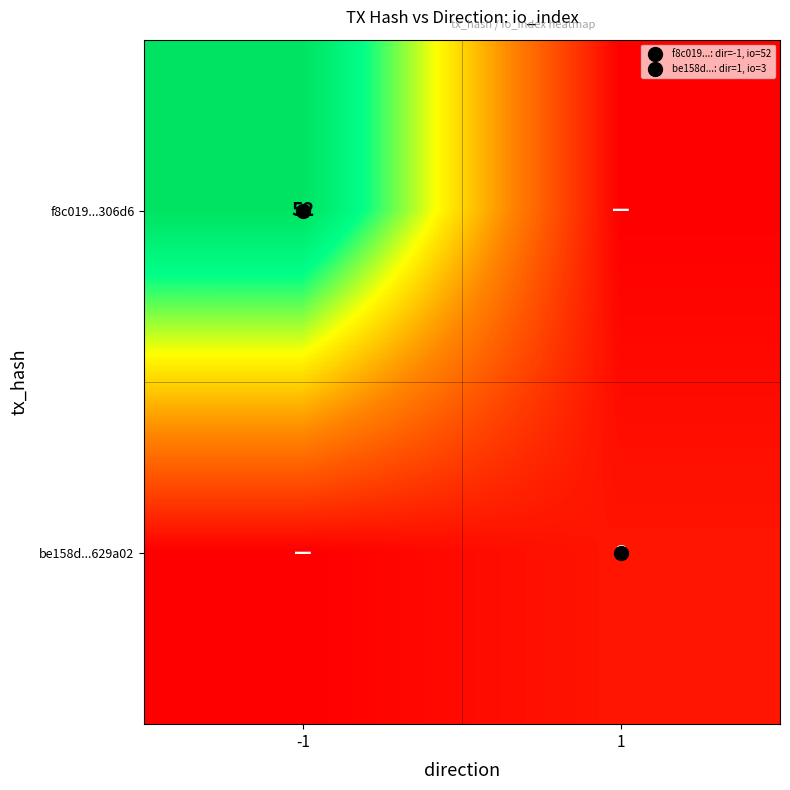

List the series in order of their overall mean, lowest first.

be158d...629a02, f8c019...306d6